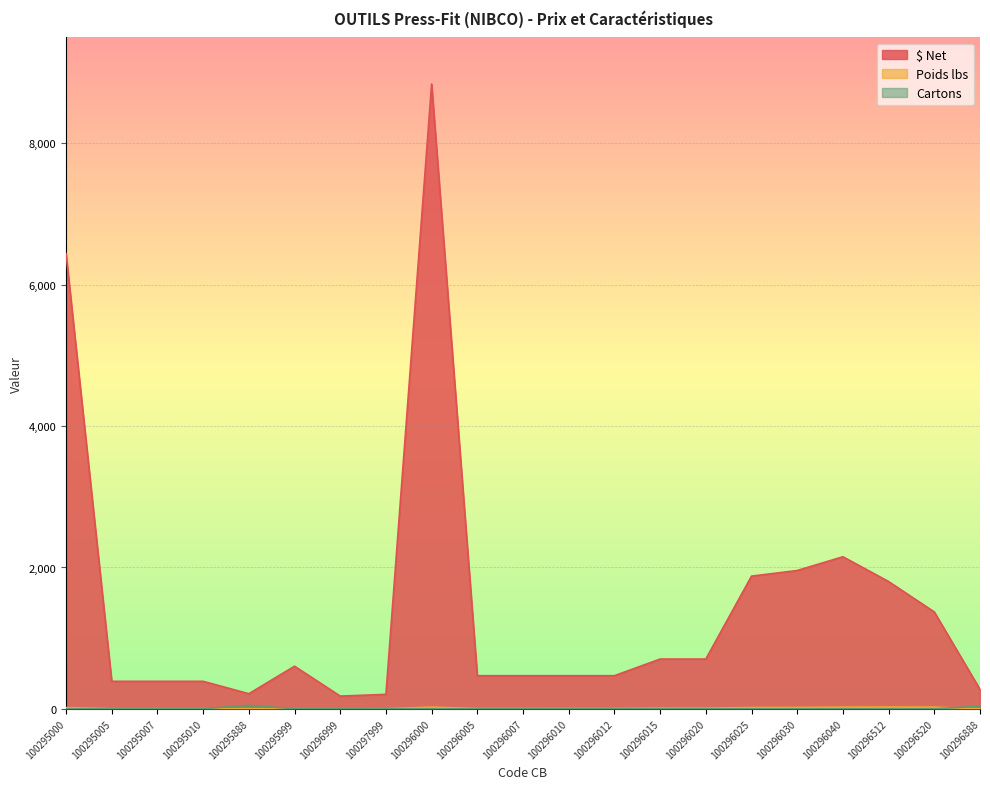

True or false: Poids lbs and $ Net cross at least once.

False